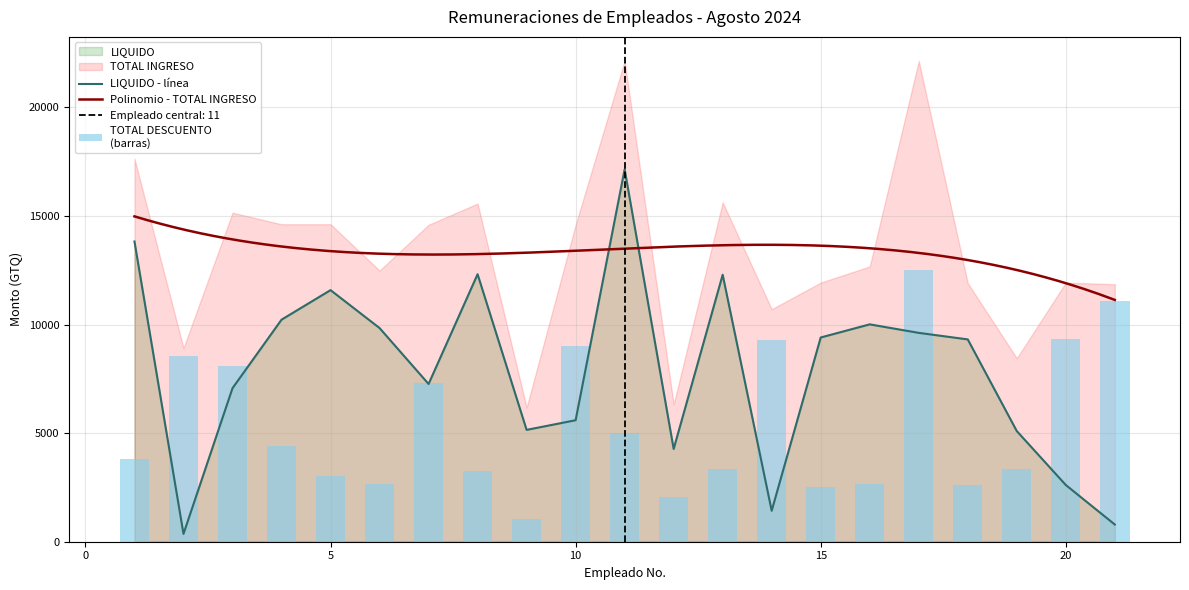

The LIQUIDO series shows 10222.3 at 4. True or false?

True